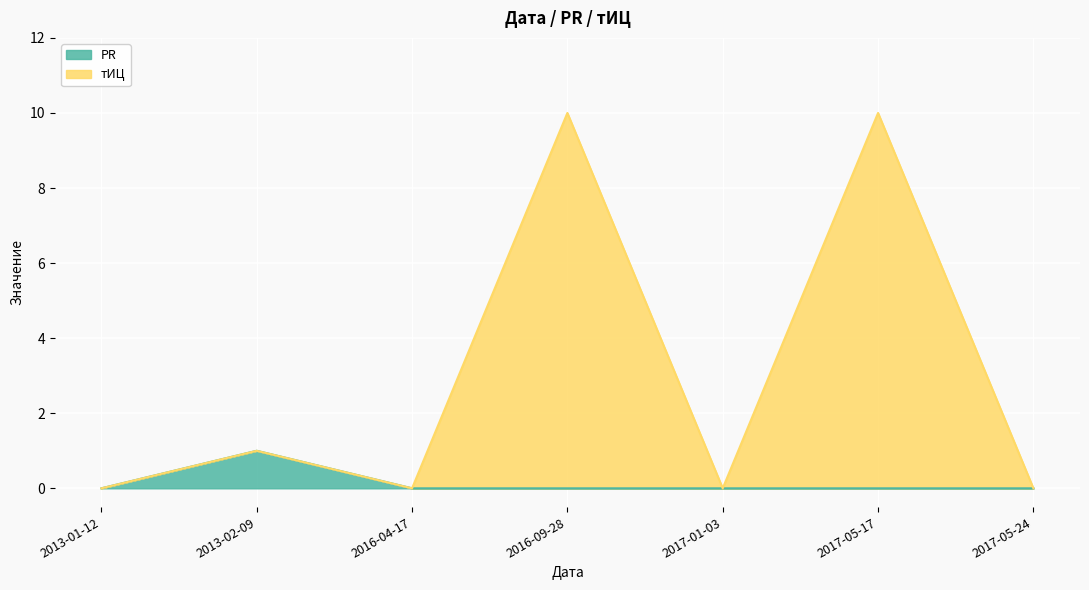

The value of PR at 2013-01-12 is 0. True or false?

False